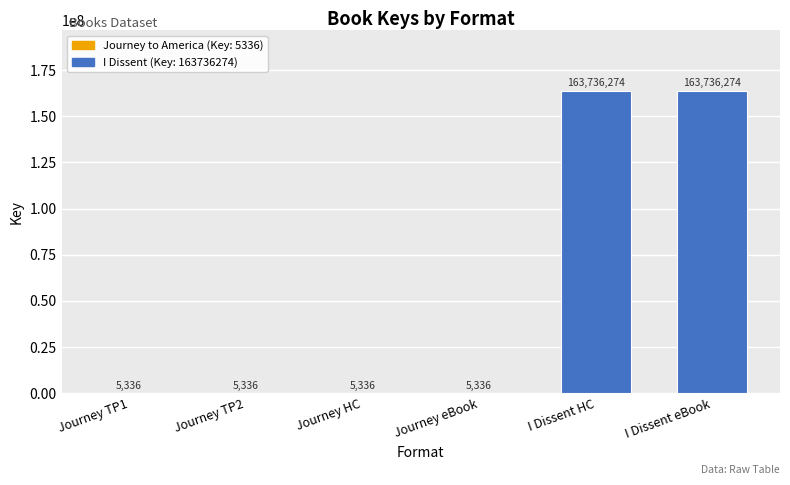

Is it true that the value at Journey TP1 is 5336?

True